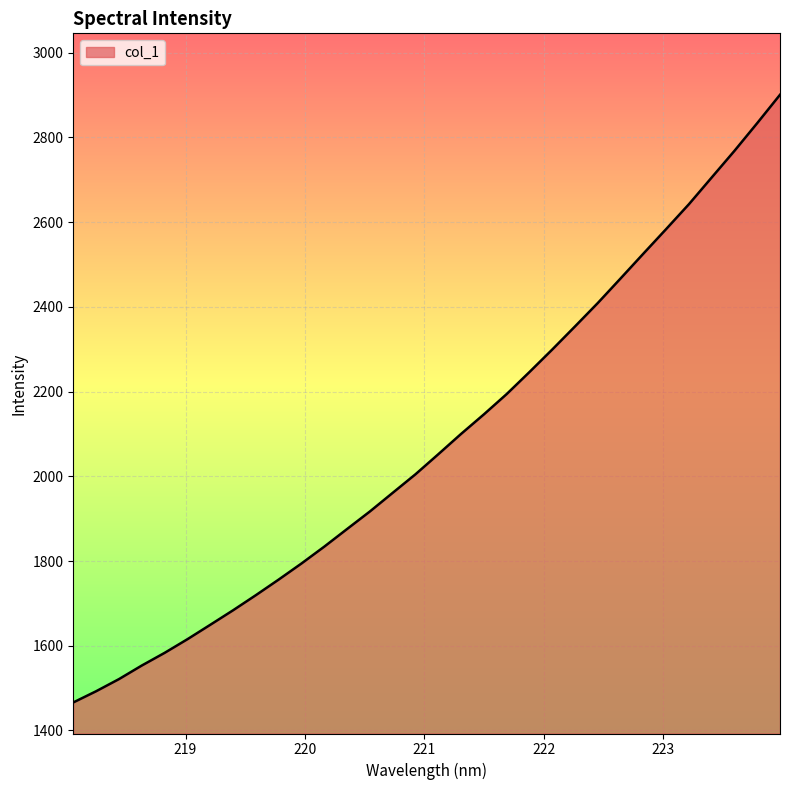

What is the minimum value shown in the chart?

1466.1